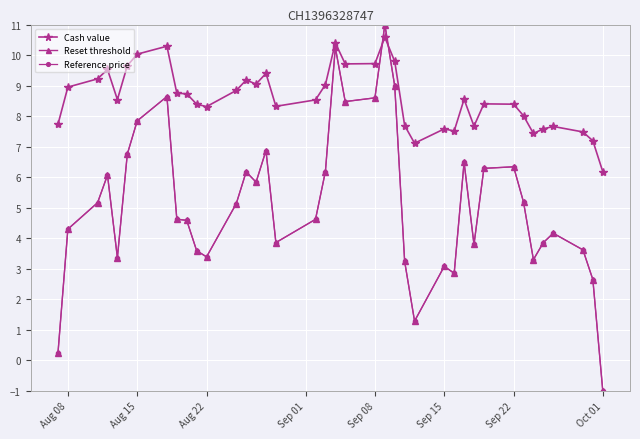

At which label does Reset threshold first exceed 4?

Aug 08